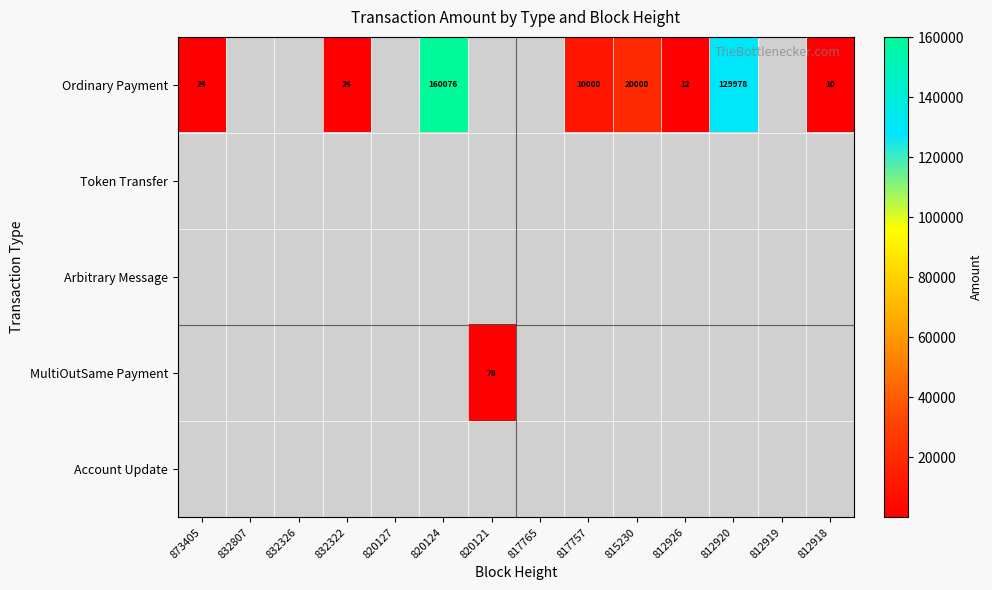

Is it true that Ordinary Payment equals 10.0 at 812918?

True